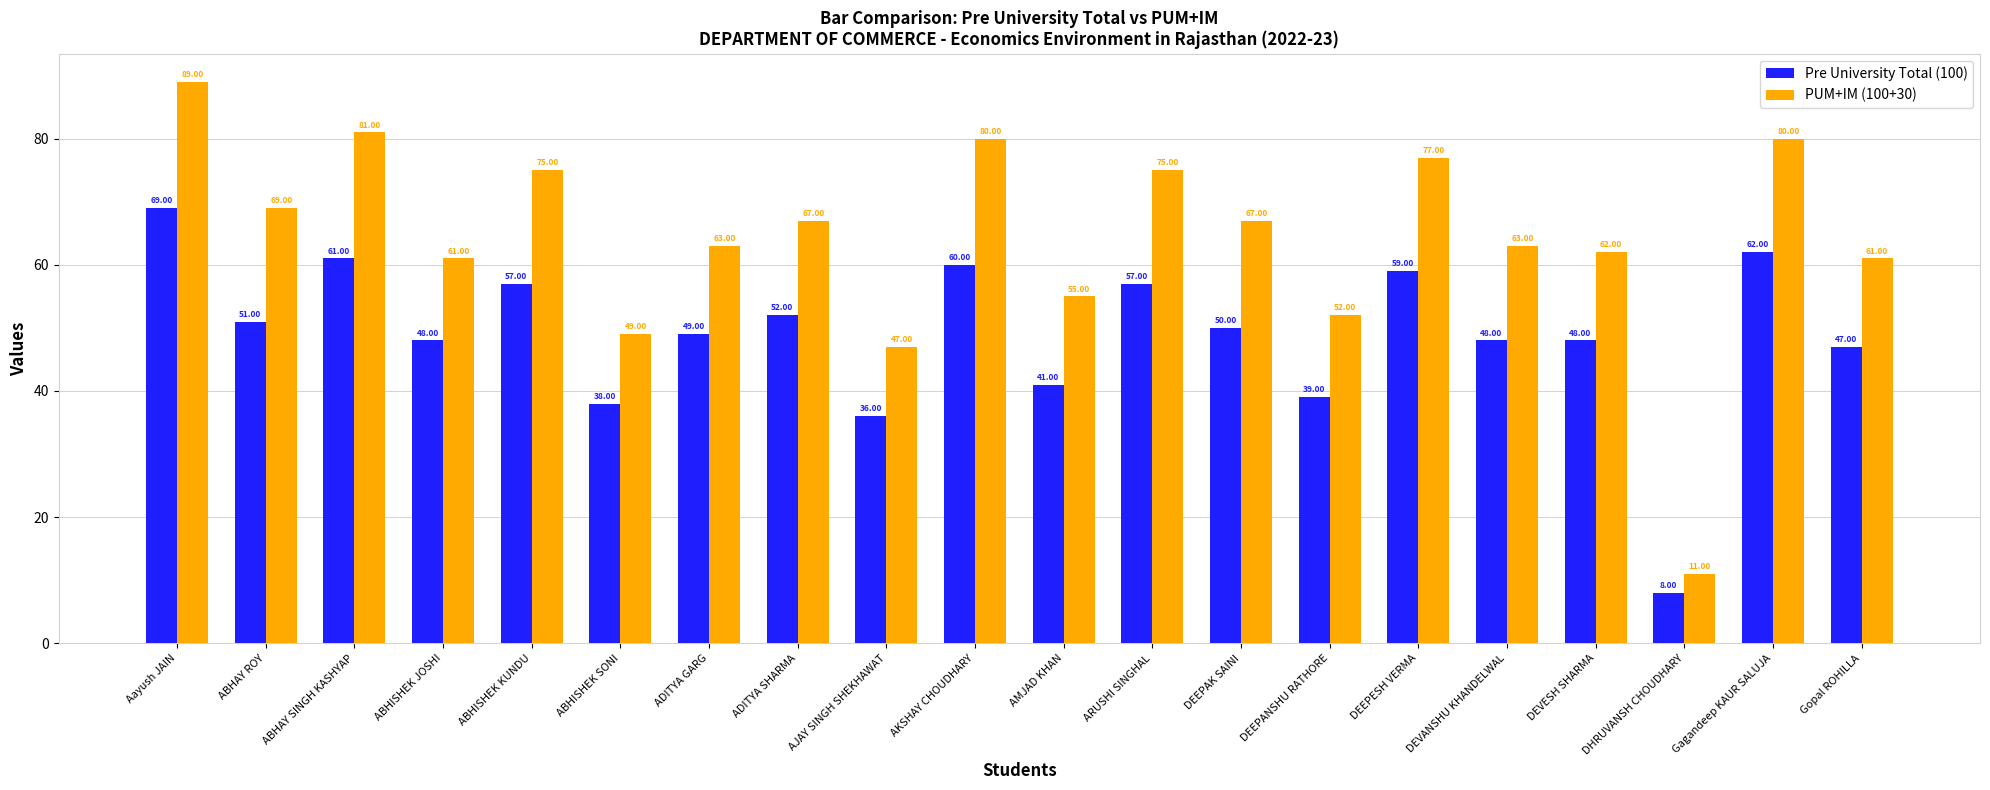

Reading right to left, transcribe all the data shown in this chart.

Pre University Total (100): Gopal ROHILLA=47	Gagandeep KAUR SALUJA=62	DHRUVANSH CHOUDHARY=8	DEVESH SHARMA=48	DEVANSHU KHANDELWAL=48	DEEPESH VERMA=59	DEEPANSHU RATHORE=39	DEEPAK SAINI=50	ARUSHI SINGHAL=57	AMJAD KHAN=41	AKSHAY CHOUDHARY=60	AJAY SINGH SHEKHAWAT=36	ADITYA SHARMA=52	ADITYA GARG=49	ABHISHEK SONI=38	ABHISHEK KUNDU=57	ABHISHEK JOSHI=48	ABHAY SINGH KASHYAP=61	ABHAY ROY=51	Aayush JAIN=69
PUM+IM (100+30): Gopal ROHILLA=61	Gagandeep KAUR SALUJA=80	DHRUVANSH CHOUDHARY=11	DEVESH SHARMA=62	DEVANSHU KHANDELWAL=63	DEEPESH VERMA=77	DEEPANSHU RATHORE=52	DEEPAK SAINI=67	ARUSHI SINGHAL=75	AMJAD KHAN=55	AKSHAY CHOUDHARY=80	AJAY SINGH SHEKHAWAT=47	ADITYA SHARMA=67	ADITYA GARG=63	ABHISHEK SONI=49	ABHISHEK KUNDU=75	ABHISHEK JOSHI=61	ABHAY SINGH KASHYAP=81	ABHAY ROY=69	Aayush JAIN=89